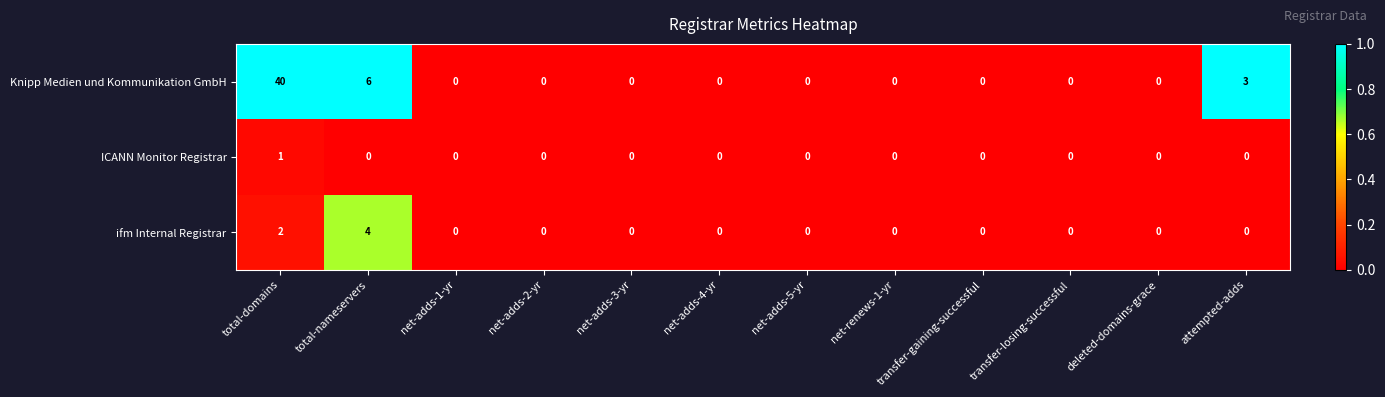

At which category is the sum across all series the highest?

total-domains